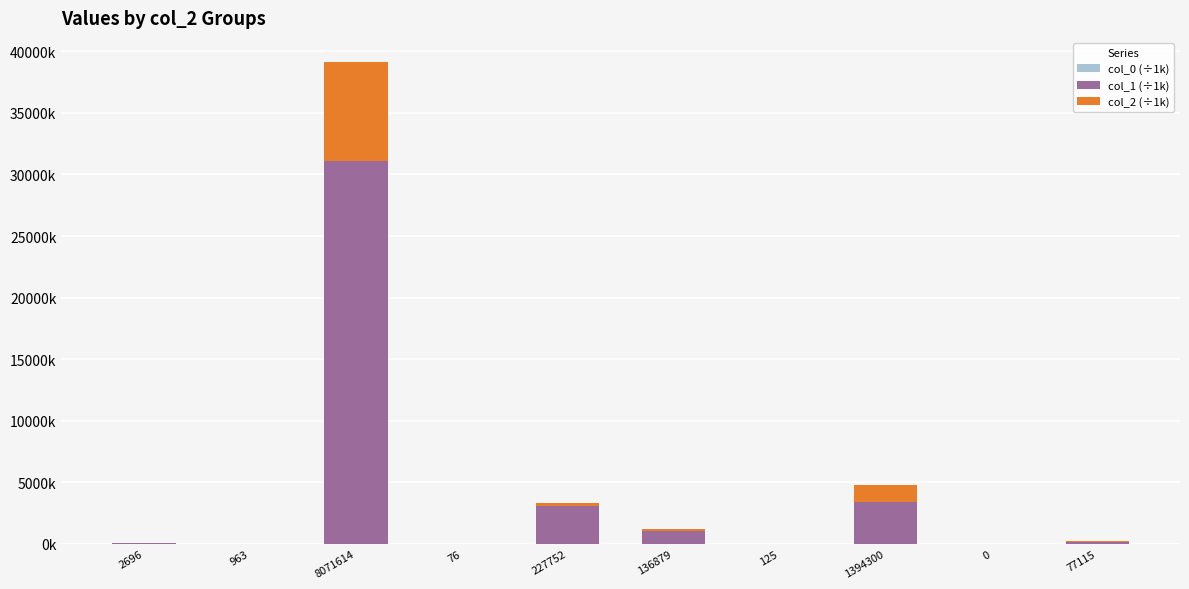

Rank the series at 227752 from highest to lowest value.

col_1 (÷1k), col_2 (÷1k), col_0 (÷1k)